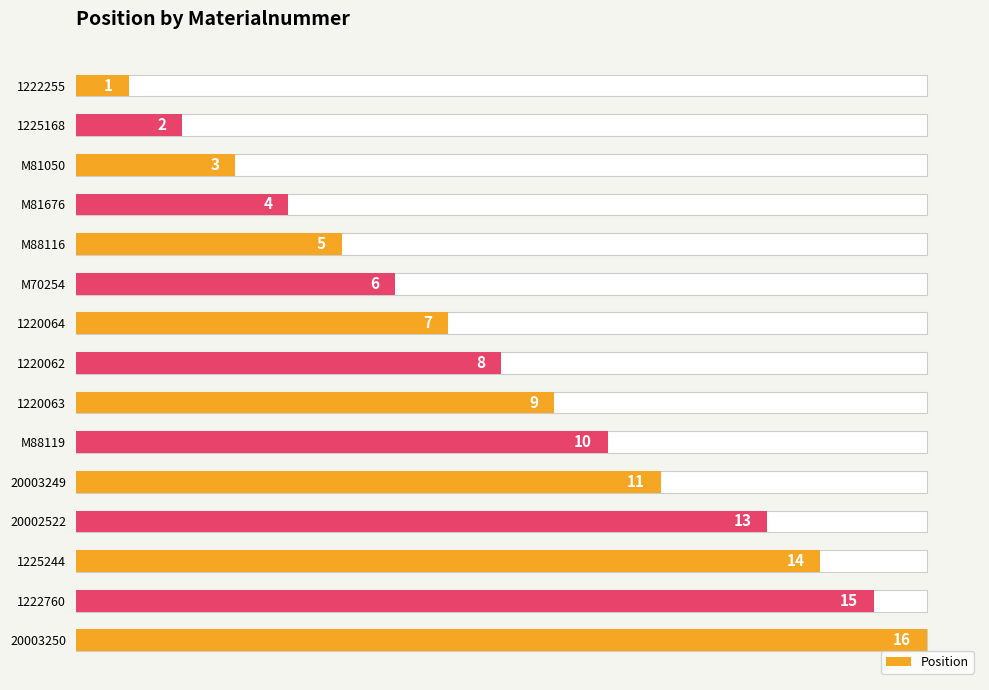

Approximately how many times larger is the value at 1225168 compared to 20003250?

0.1